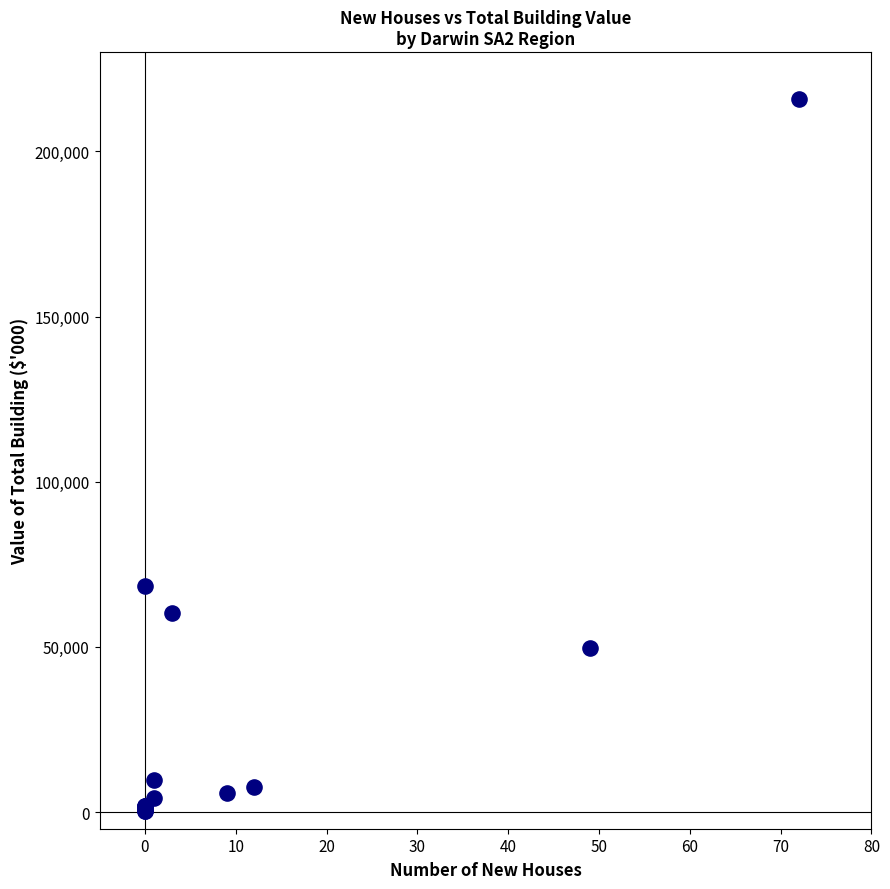

What Y value in the scatter plot is closest to 108135?

68498